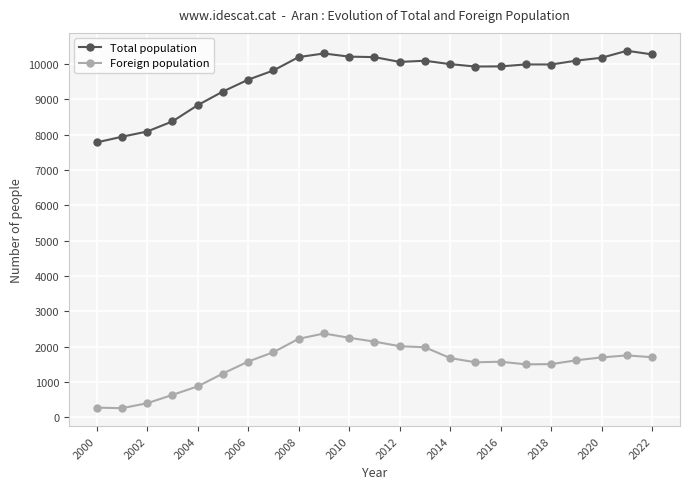

True or false: Total population and Foreign population cross at least once.

False